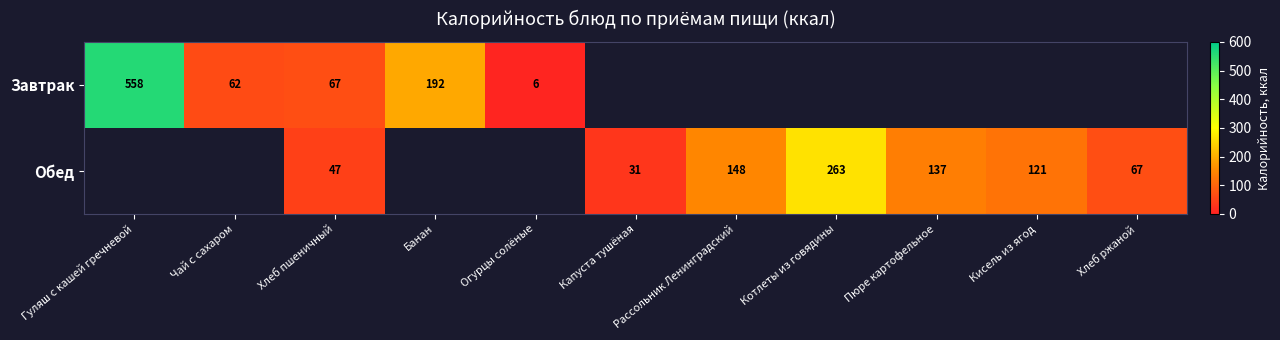

The value of Обед at Хлеб ржаной is 67. True or false?

True